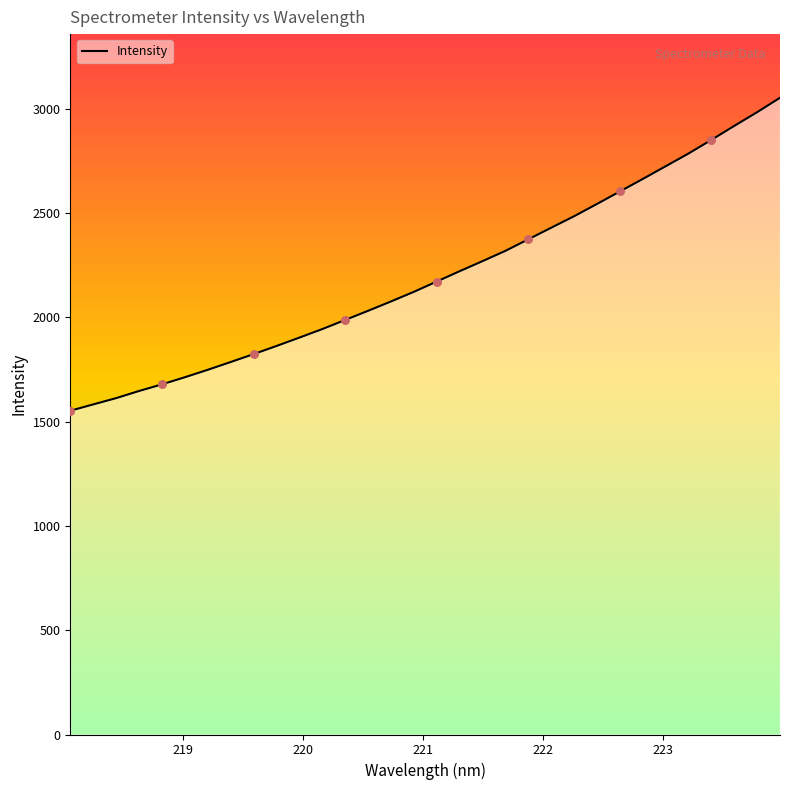

What is the minimum value shown in the chart?

1552.0